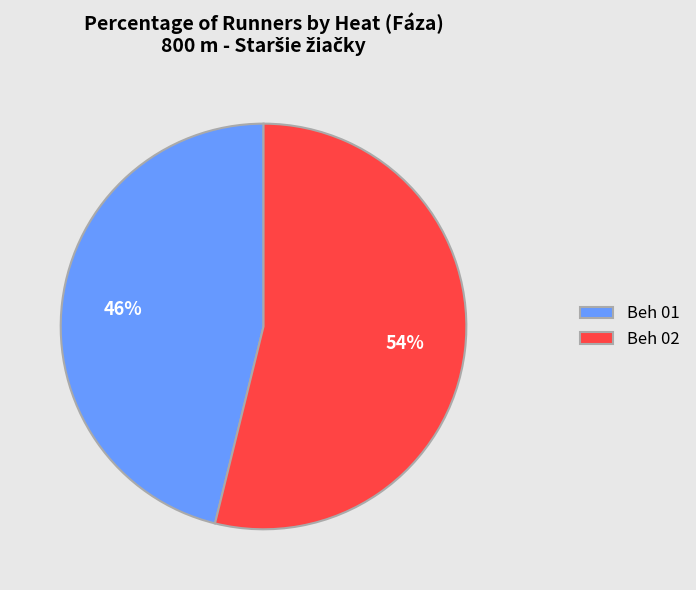

Which has a higher value, Beh 02 or Beh 01?

Beh 02